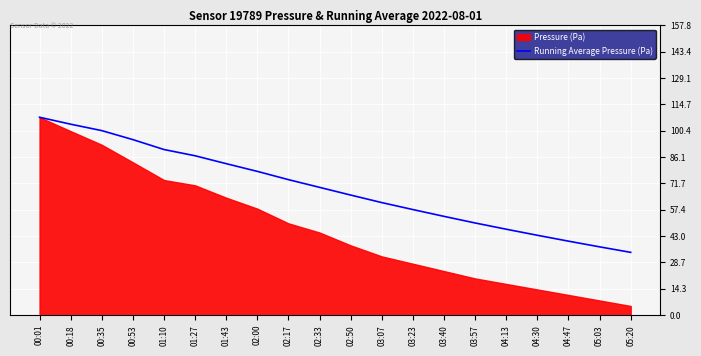

Between 05:20 and 01:43, which is larger?

01:43